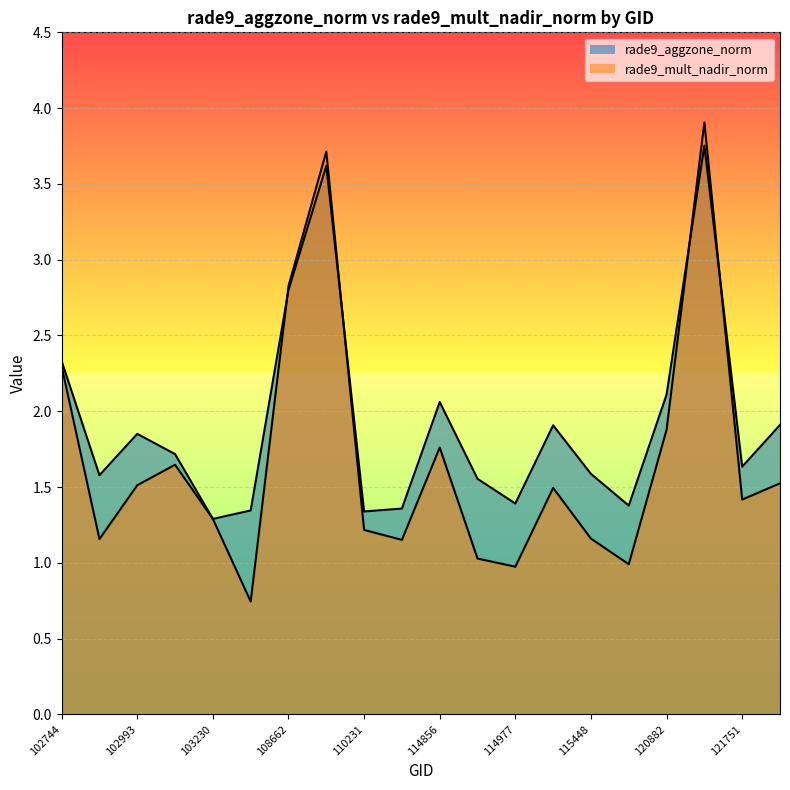

Where do rade9_mult_nadir_norm and rade9_aggzone_norm first cross each other?

107762 and 108662